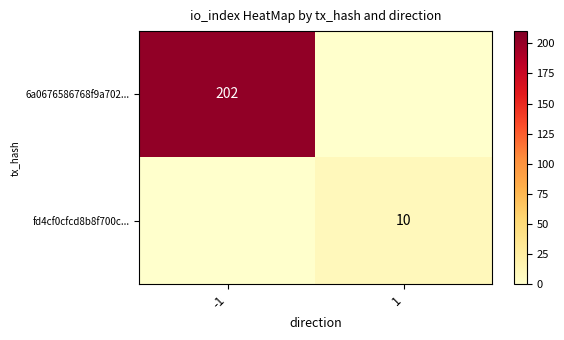

Is the value of fd4cf0cfcd8b8f700c... at 1 greater than the value of 6a0676586768f9a702... at -1?

No